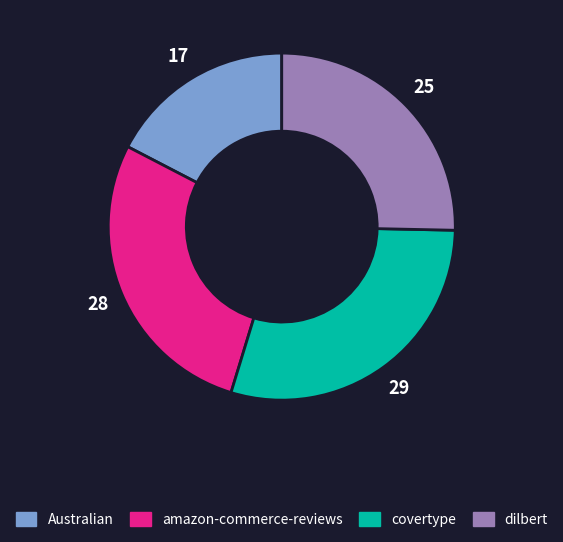

Combined, do covertype and dilbert account for over 50%?

Yes